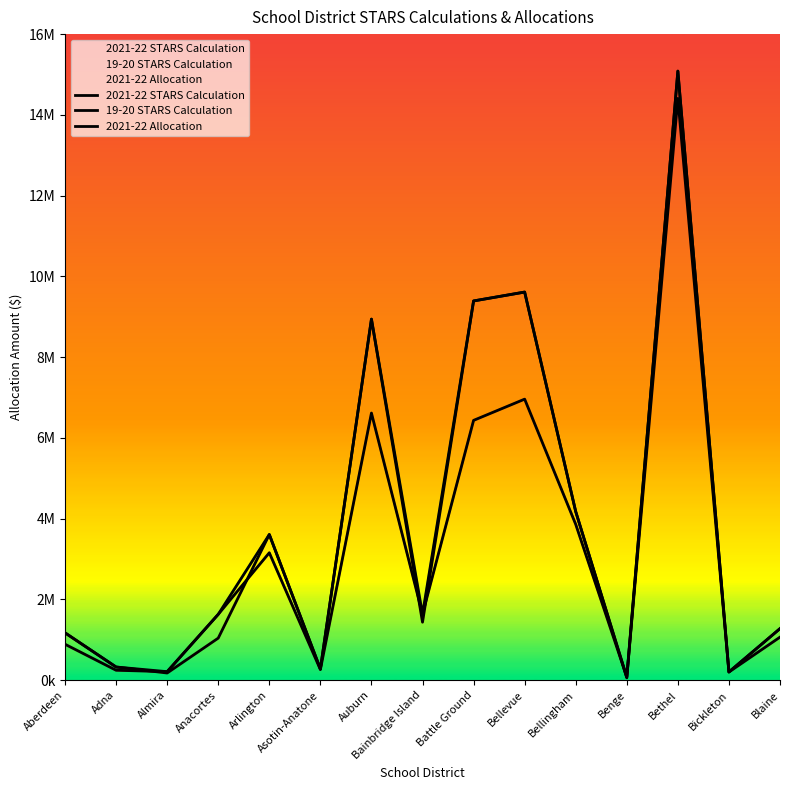

How many interior local valleys does the 19-20 STARS Calculation series have?

5